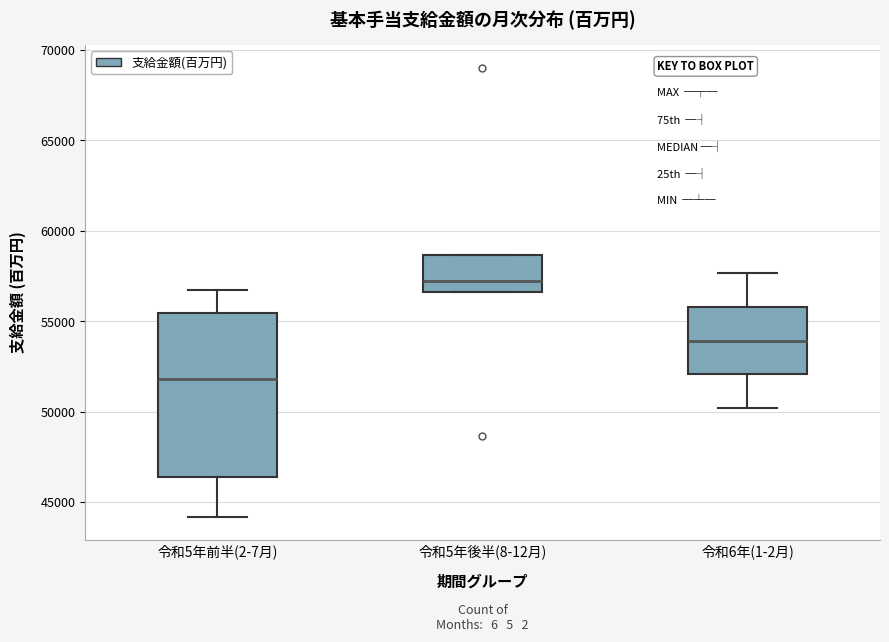

Which box's median line is the lowest?

令和5年前半(2-7月)